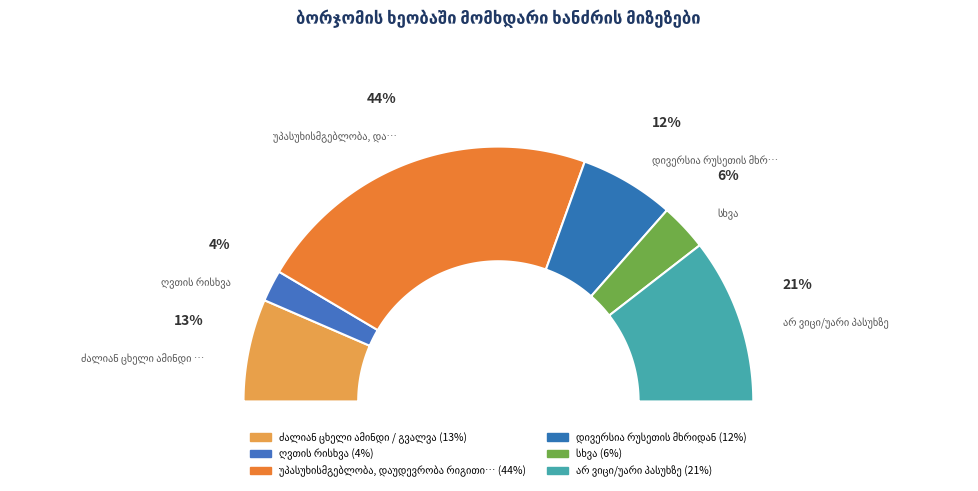

Combined, what portion of the pie is ძალიან ცხელი ამინდი / გვალვა and ღვთის რისხვა?

17.0%